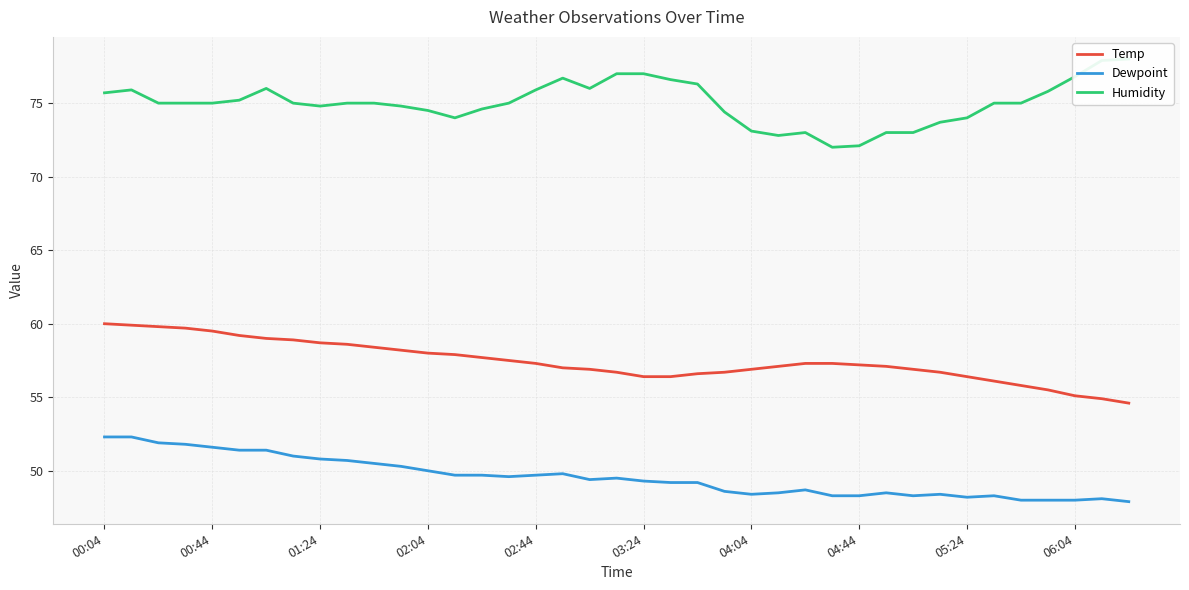

Where is Temp nearest to the value 57?

17